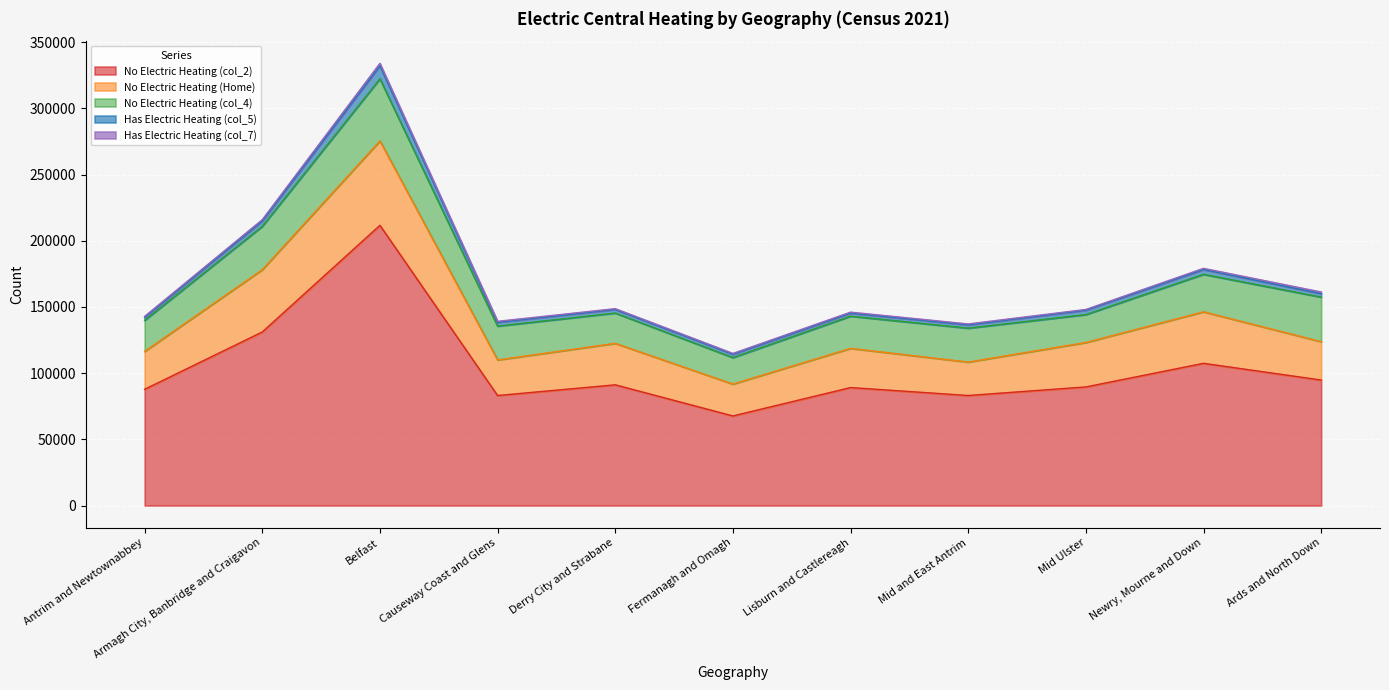

True or false: No Electric Heating (col_2) and Has Electric Heating (col_5) intersect in this chart.

False